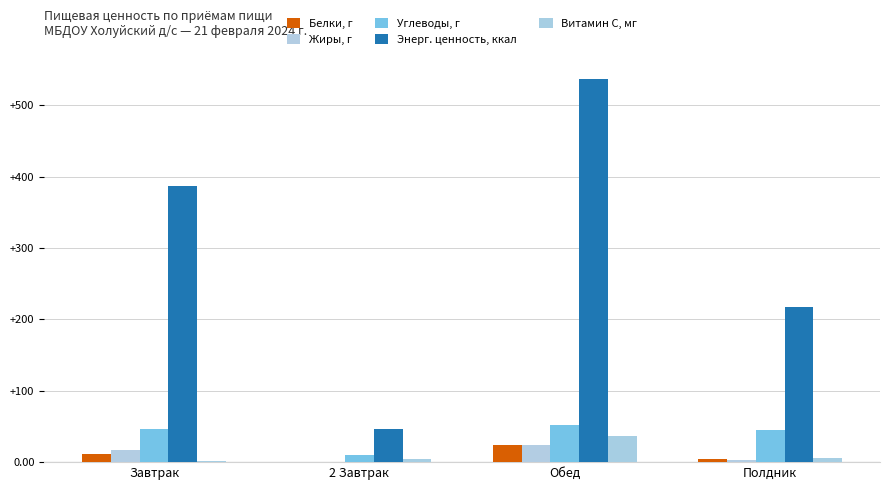

How many groups of bars are there?

4